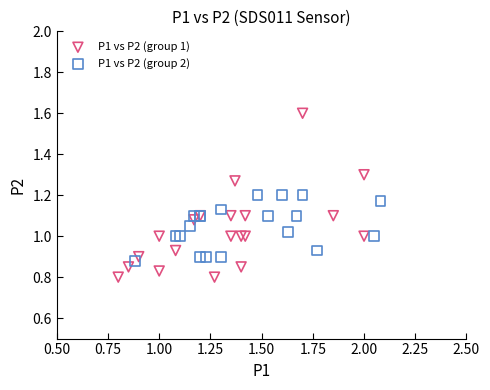

Which series has the widest spread of Y values?

P1 vs P2 (group 1)